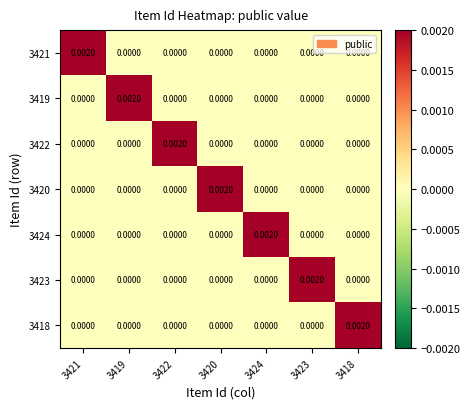

Reading left to right, transcribe all the data shown in this chart.

3421: 3421=0.0	3419=0.0	3422=0.0	3420=0.0	3424=0.0	3423=0.0	3418=0.0
3419: 3421=0.0	3419=0.0	3422=0.0	3420=0.0	3424=0.0	3423=0.0	3418=0.0
3422: 3421=0.0	3419=0.0	3422=0.0	3420=0.0	3424=0.0	3423=0.0	3418=0.0
3420: 3421=0.0	3419=0.0	3422=0.0	3420=0.0	3424=0.0	3423=0.0	3418=0.0
3424: 3421=0.0	3419=0.0	3422=0.0	3420=0.0	3424=0.0	3423=0.0	3418=0.0
3423: 3421=0.0	3419=0.0	3422=0.0	3420=0.0	3424=0.0	3423=0.0	3418=0.0
3418: 3421=0.0	3419=0.0	3422=0.0	3420=0.0	3424=0.0	3423=0.0	3418=0.0